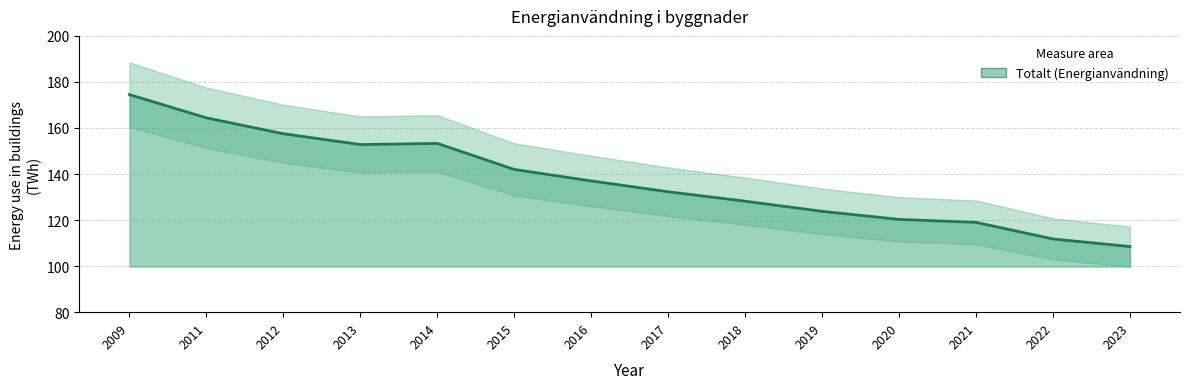

How many distinct data groups are displayed?

1